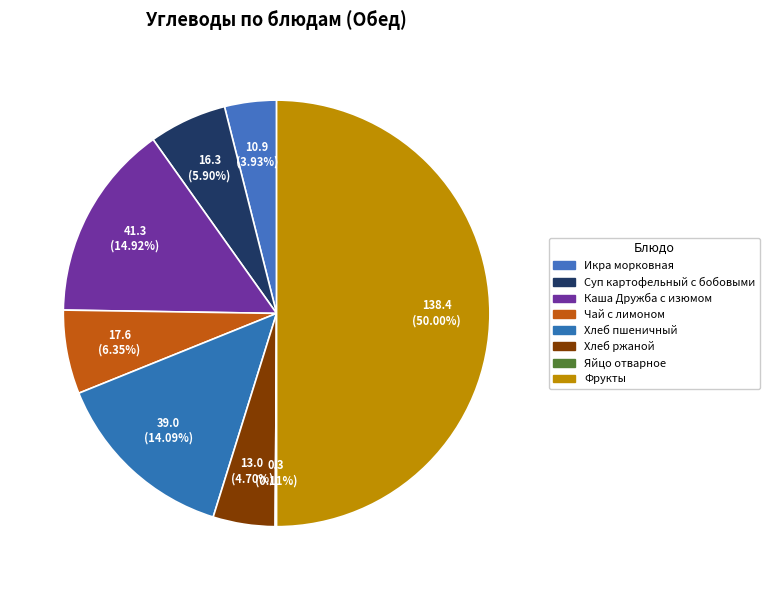

To the nearest percent, what percentage of the pie is Суп картофельный с бобовыми?

6%